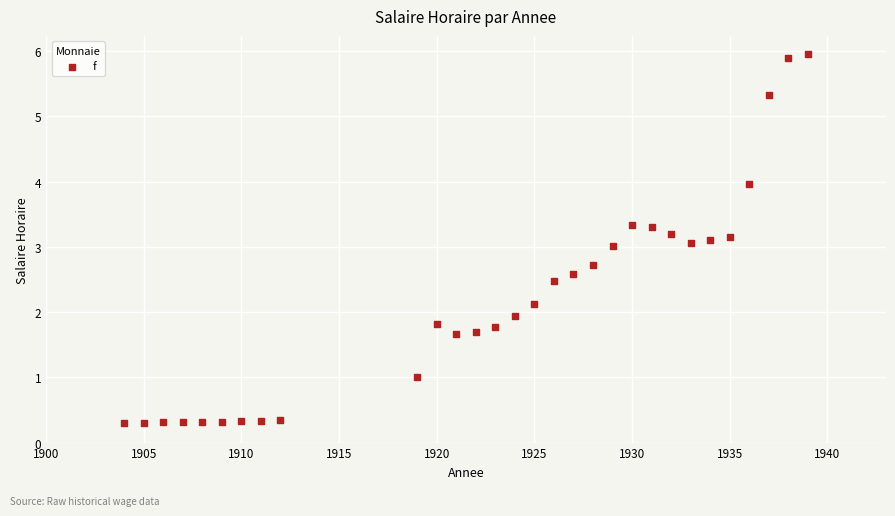

What is the range of X values (max minus min)?

35.0